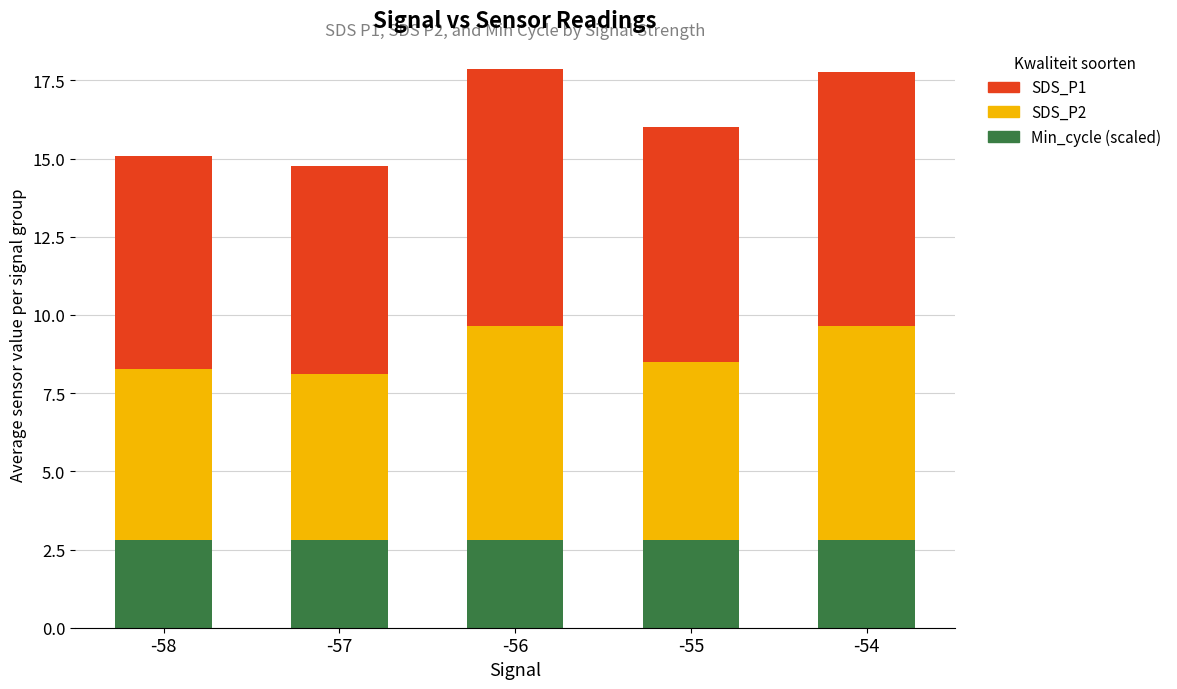

What is the total value across all series at -56?

17.9